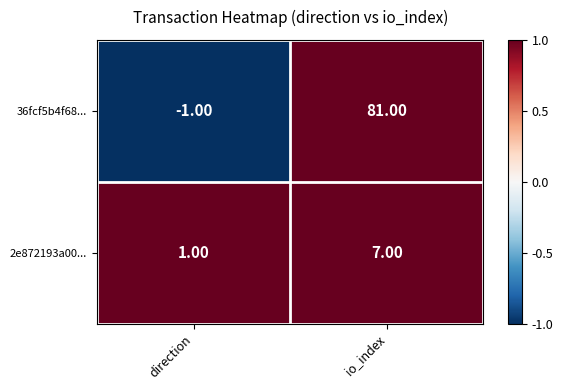

How many categories are shown in the chart?

2